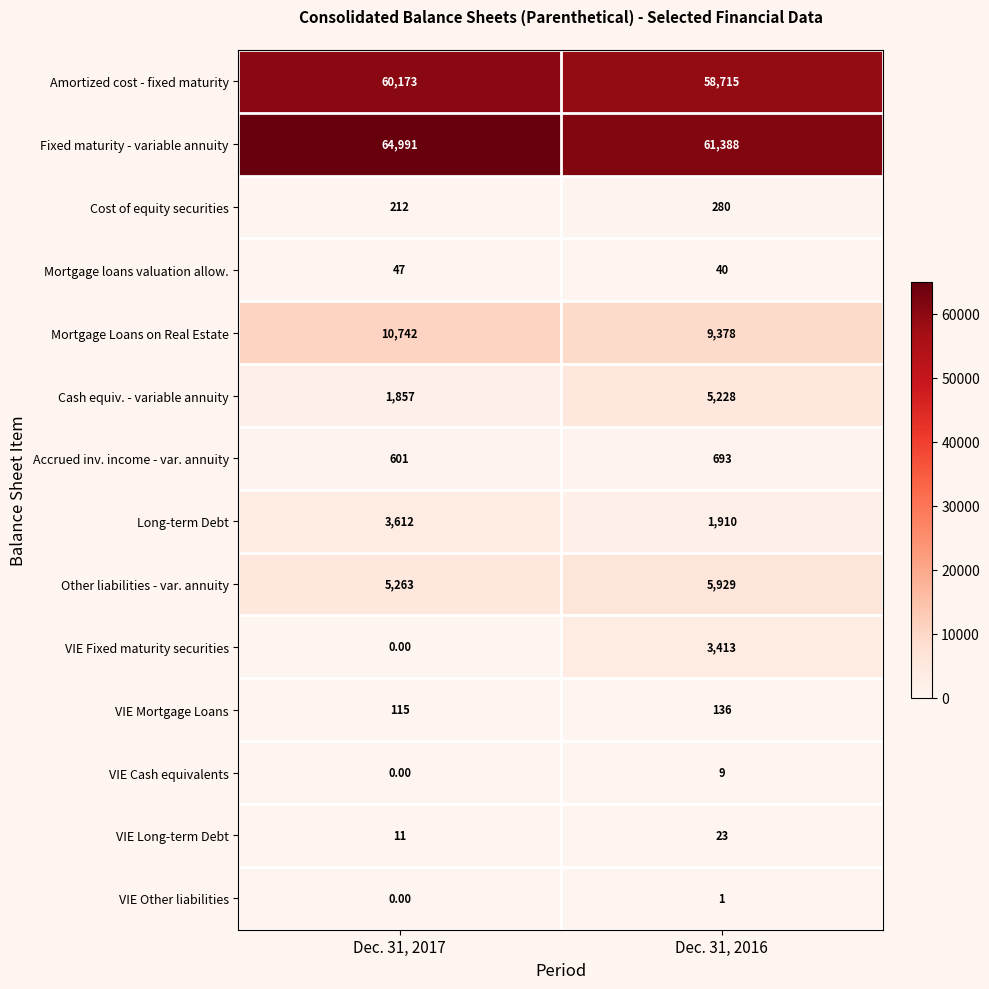

At which category is the sum across all series the highest?

Dec. 31, 2017